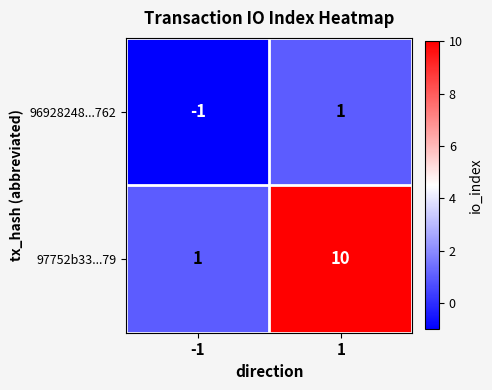

What is the total value across all series at 1?

11